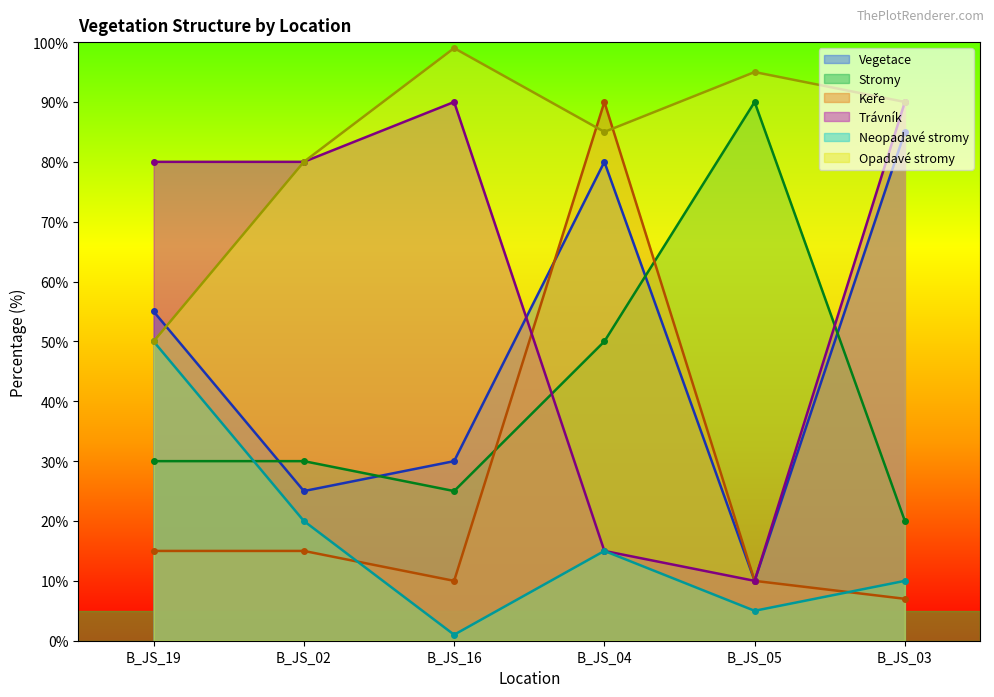

At which category is the sum across all series the highest?

B_JS_04